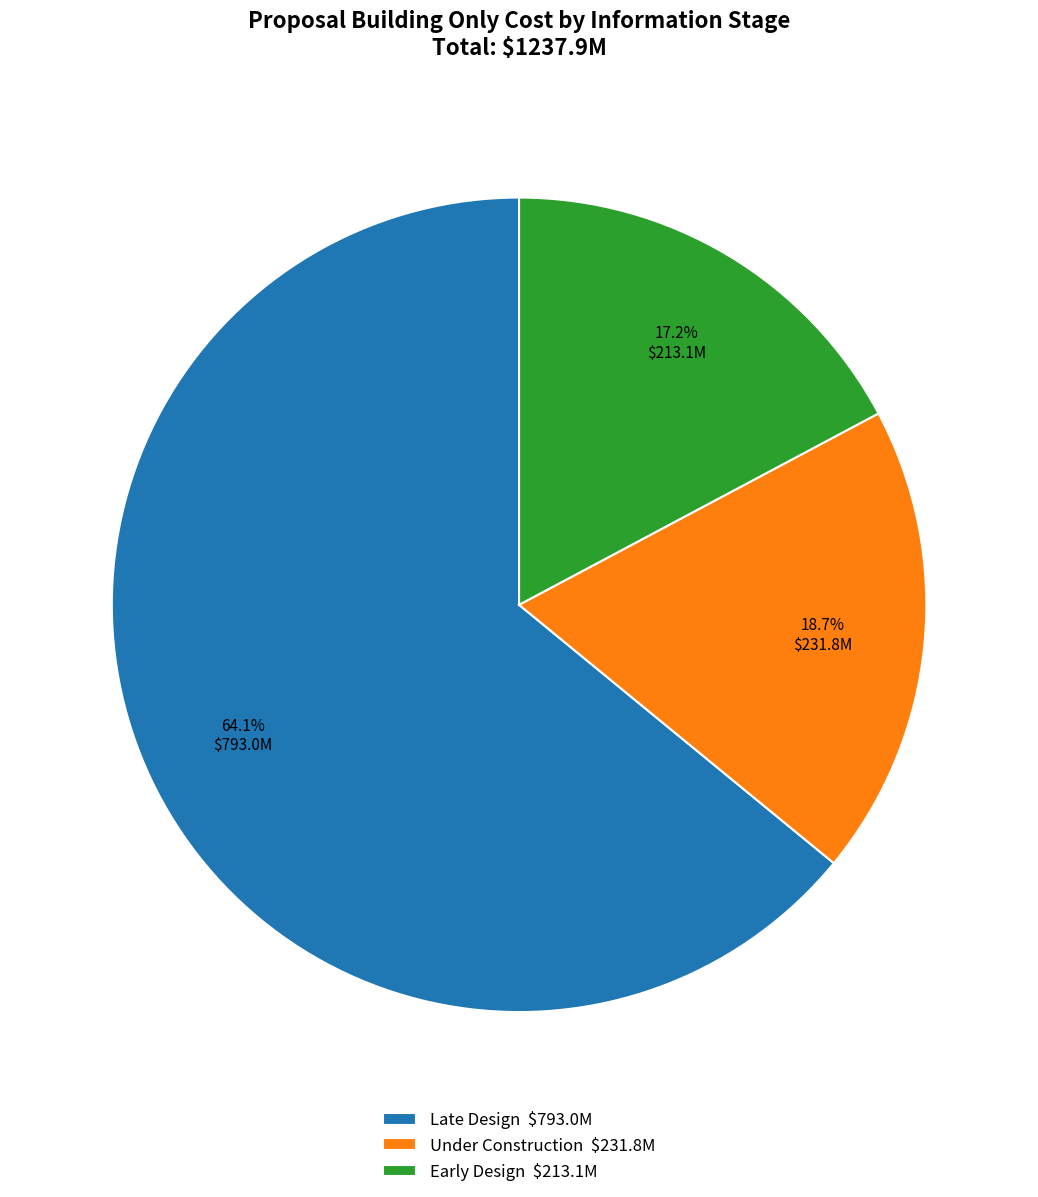

What is the majority slice?

Late Design $793.0M